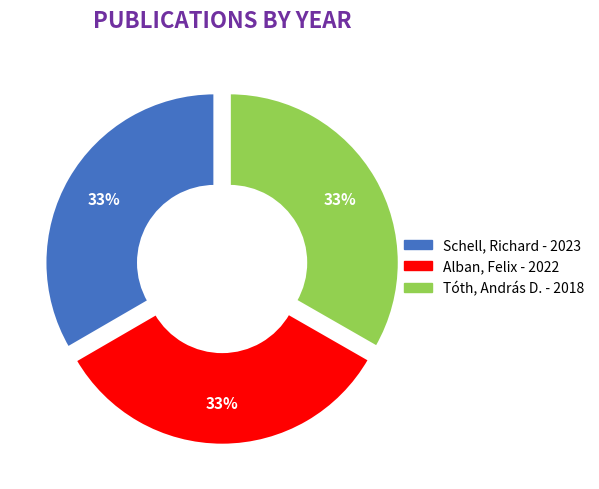

How many segments does this pie chart have?

3